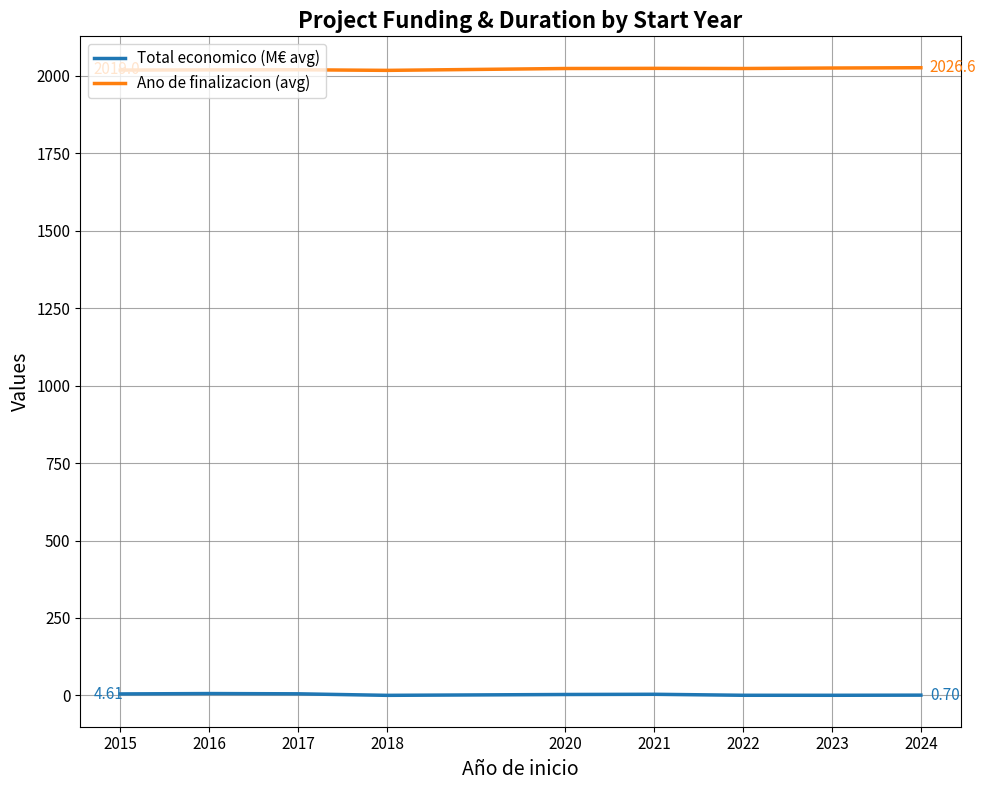

Rank the series by their maximum value, from lowest to highest.

Total economico (M€ avg), Ano de finalizacion (avg)